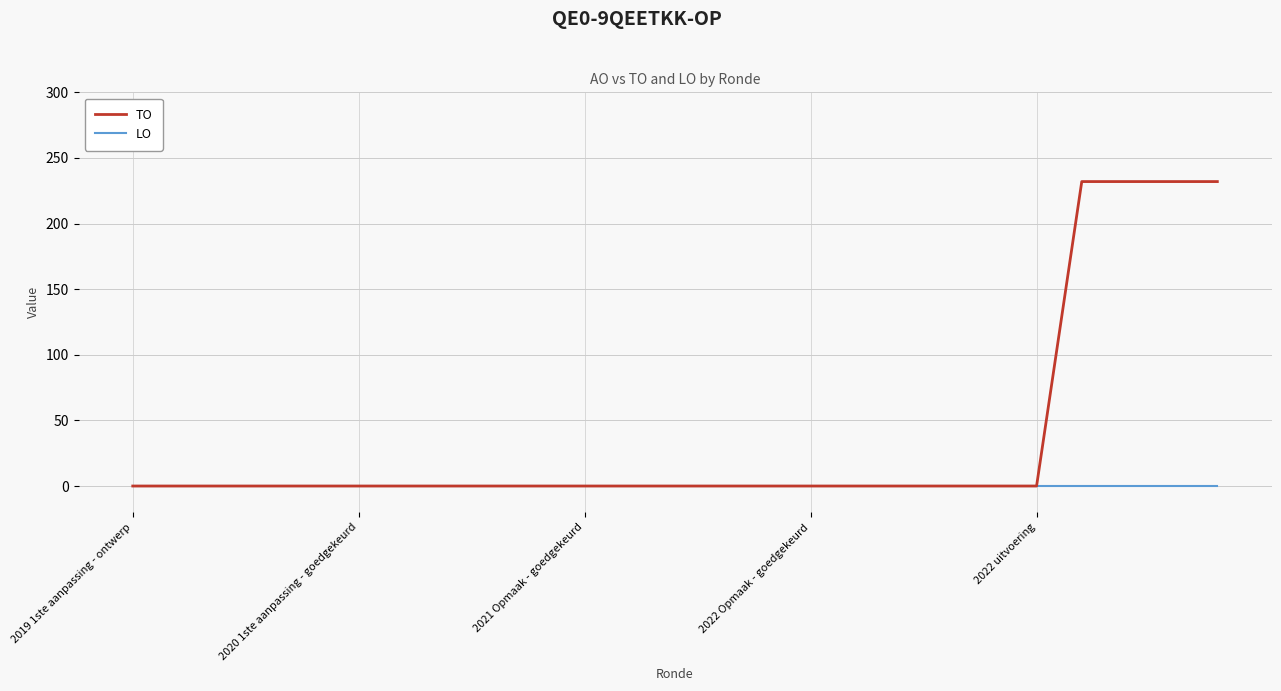

Which series has the widest spread of values?

TO